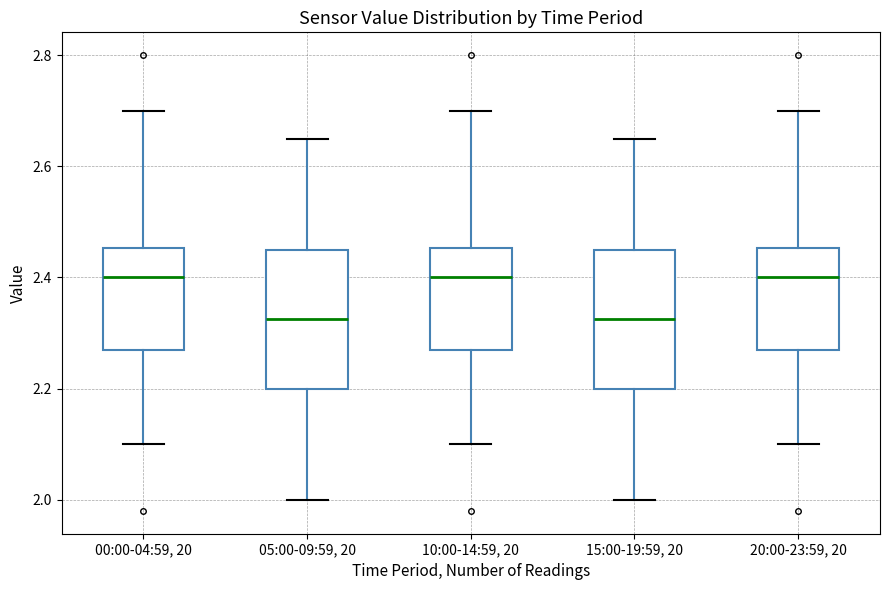

Where does the lower whisker of the box for 00:00-04:59, 20 end on the y-axis? The values are not printed on the chart, so give them approximately, as read against the axis.

2.10